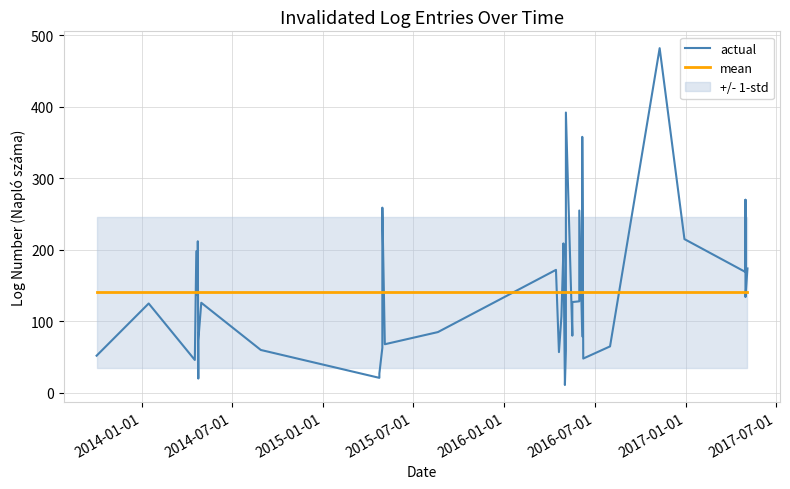

How many lines are shown in the chart?

2